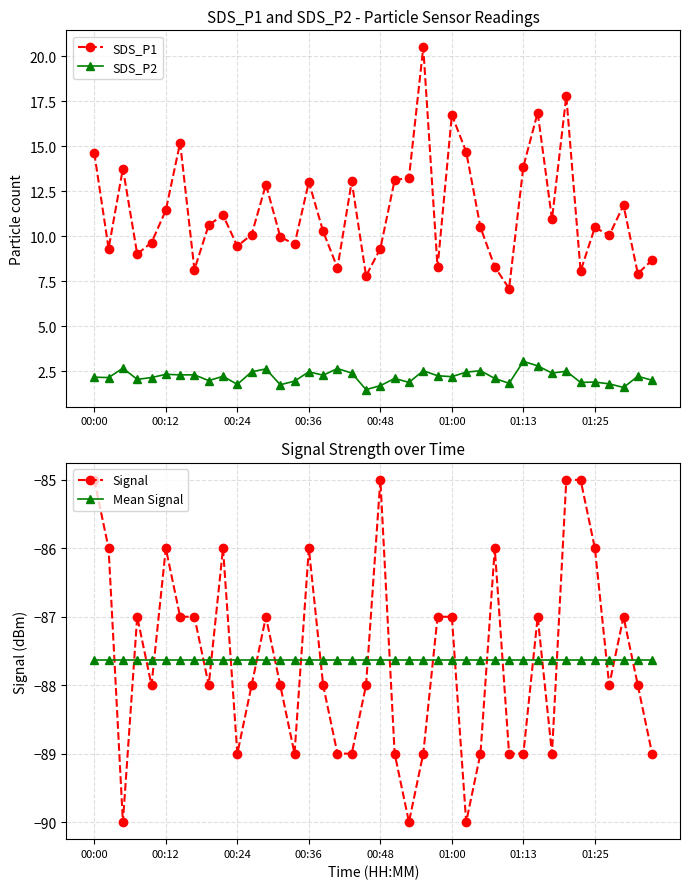

Reading left to right, extract all data points from this chart.

SDS_P1: 14.6	9.3	13.8	9.0	9.7	11.4	15.2	8.2	10.6	11.2	9.4	10.1	12.9	10.0	9.6	13.0	10.3	8.2	13.1	7.8	9.3	13.1	13.2	20.5	8.3	16.8	14.7	10.5	8.3	7.1	13.9	16.9	10.9	17.8	8.1	10.5	10.1	11.7	7.9	8.7
SDS_P2: 2.2	2.1	2.7	2.0	2.1	2.3	2.3	2.3	2.0	2.2	1.8	2.5	2.6	1.8	1.9	2.5	2.3	2.6	2.4	1.5	1.7	2.1	1.9	2.5	2.2	2.2	2.5	2.5	2.1	1.8	3.0	2.8	2.4	2.5	1.9	1.9	1.8	1.6	2.2	2.0
Signal: -85.0	-86.0	-90.0	-87.0	-88.0	-86.0	-87.0	-87.0	-88.0	-86.0	-89.0	-88.0	-87.0	-88.0	-89.0	-86.0	-88.0	-89.0	-89.0	-88.0	-85.0	-89.0	-90.0	-89.0	-87.0	-87.0	-90.0	-89.0	-86.0	-89.0	-89.0	-87.0	-89.0	-85.0	-85.0	-86.0	-88.0	-87.0	-88.0	-89.0
Mean Signal: -87.6	-87.6	-87.6	-87.6	-87.6	-87.6	-87.6	-87.6	-87.6	-87.6	-87.6	-87.6	-87.6	-87.6	-87.6	-87.6	-87.6	-87.6	-87.6	-87.6	-87.6	-87.6	-87.6	-87.6	-87.6	-87.6	-87.6	-87.6	-87.6	-87.6	-87.6	-87.6	-87.6	-87.6	-87.6	-87.6	-87.6	-87.6	-87.6	-87.6